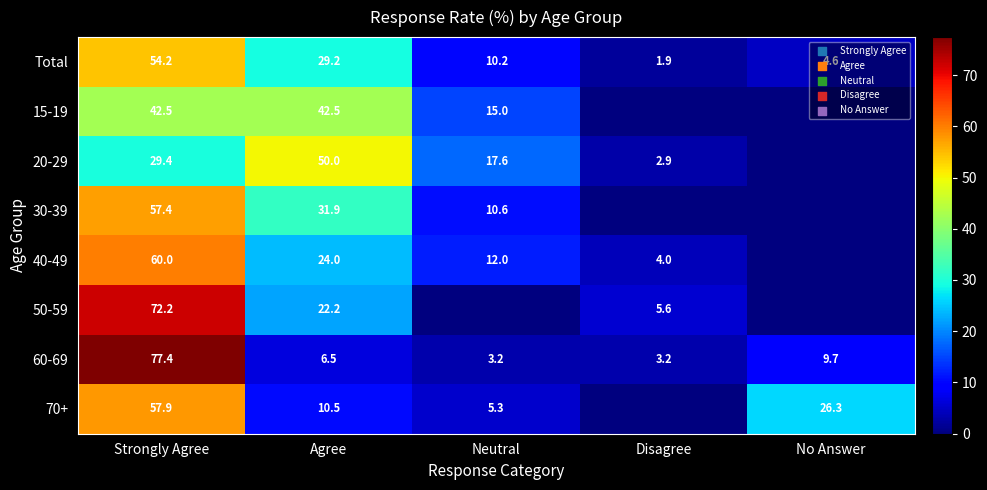

At which label is 60-69 closest to 40?

No Answer